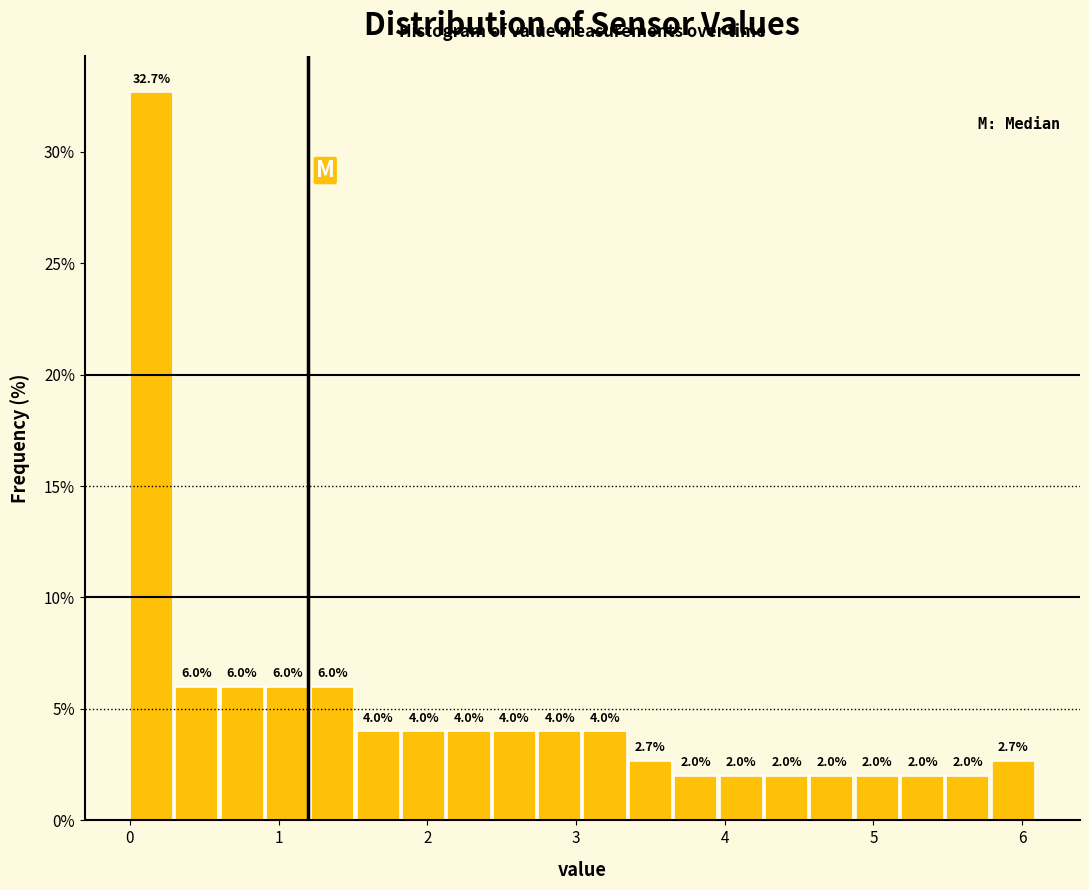

Read against the x-axis, roughly where is the centre of the tallest bar?

0.1